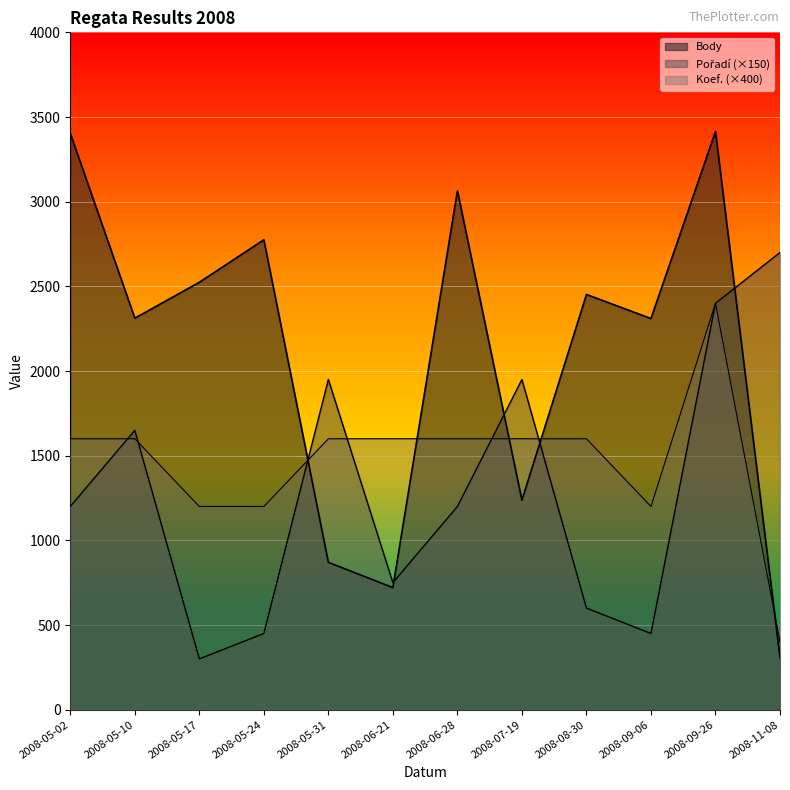

Is the value of Pořadí at 2008-08-30 greater than the value of Body at 2008-08-30?

No